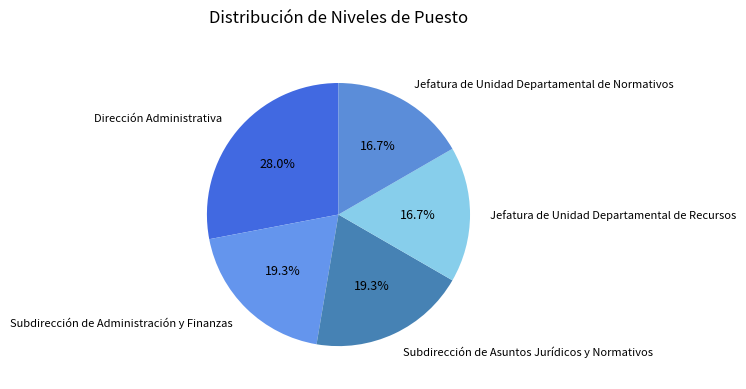

Which slice is the largest?

Dirección Administrativa